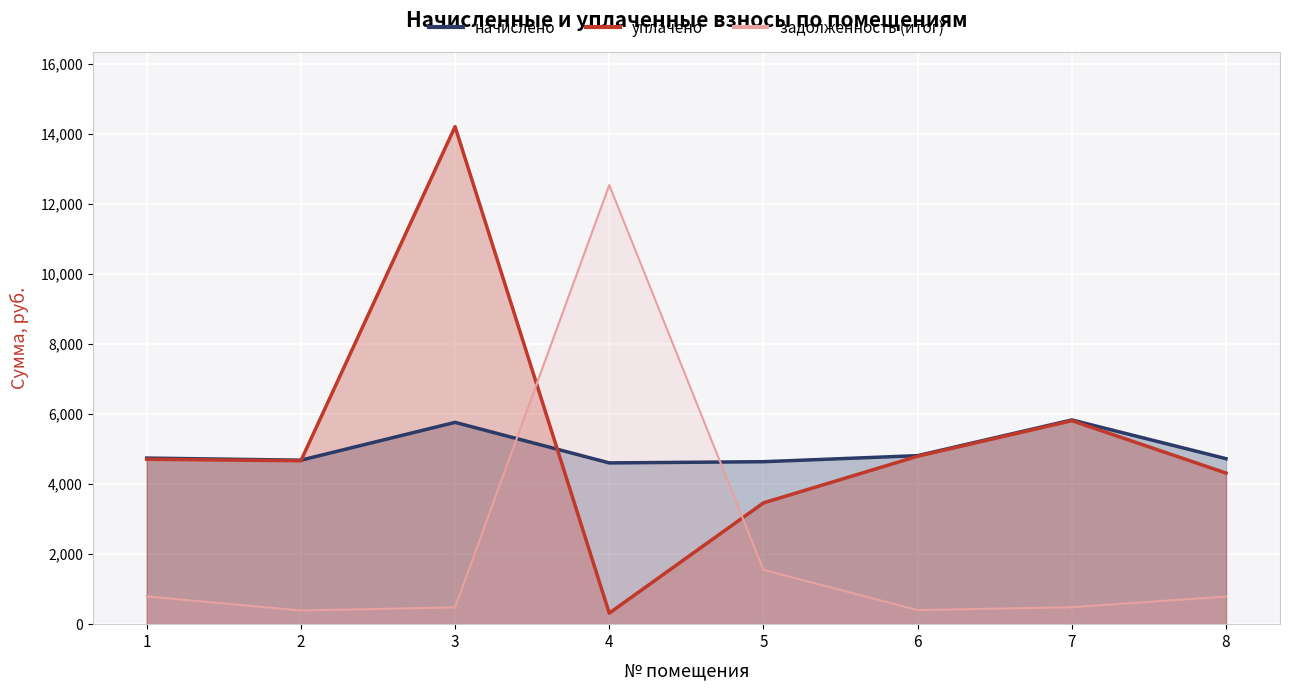

At which label does задолженность (итог) first exceed 788?

1